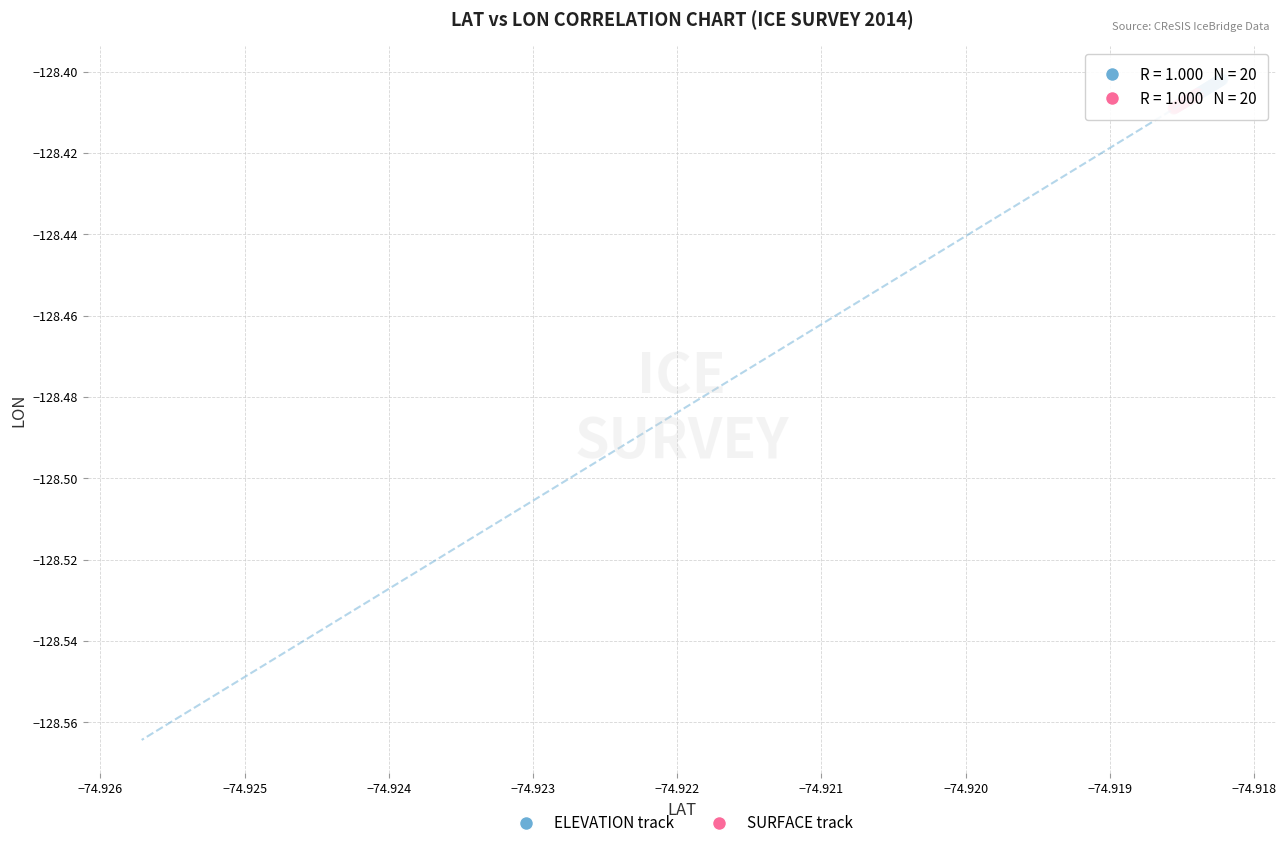

Which series has the widest spread of Y values?

ELEVATION track